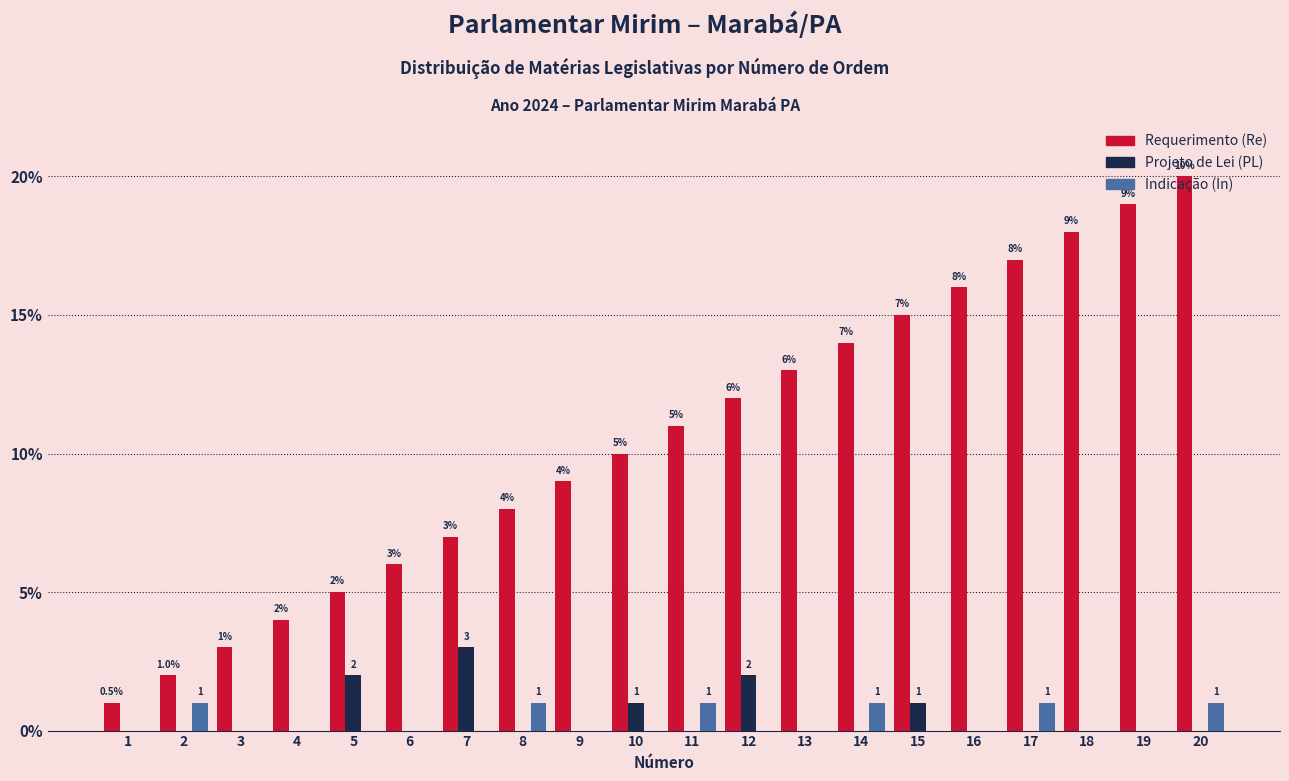

Reading left to right, list all the values displayed in this chart.

Requerimento (Re): 1	2	3	4	5	6	7	8	9	10	11	12	13	14	15	16	17	18	19	20
Projeto de Lei (PL): 0	0	0	0	2	0	3	0	0	1	0	2	0	0	1	0	0	0	0	0
Indicação (In): 0	1	0	0	0	0	0	1	0	0	1	0	0	1	0	0	1	0	0	1